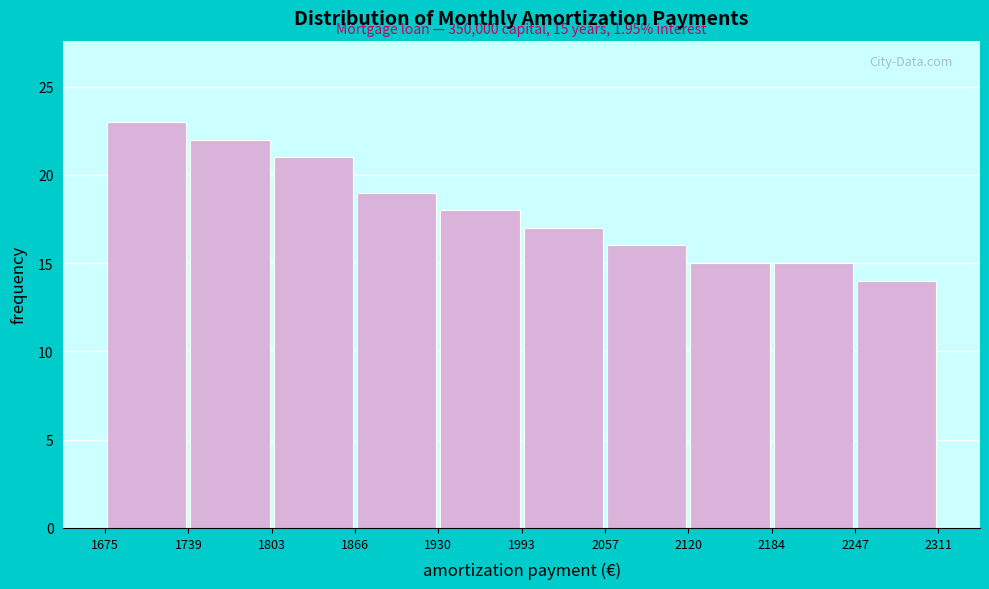

Which range on the x-axis has the tallest bar?

1675 to 1739